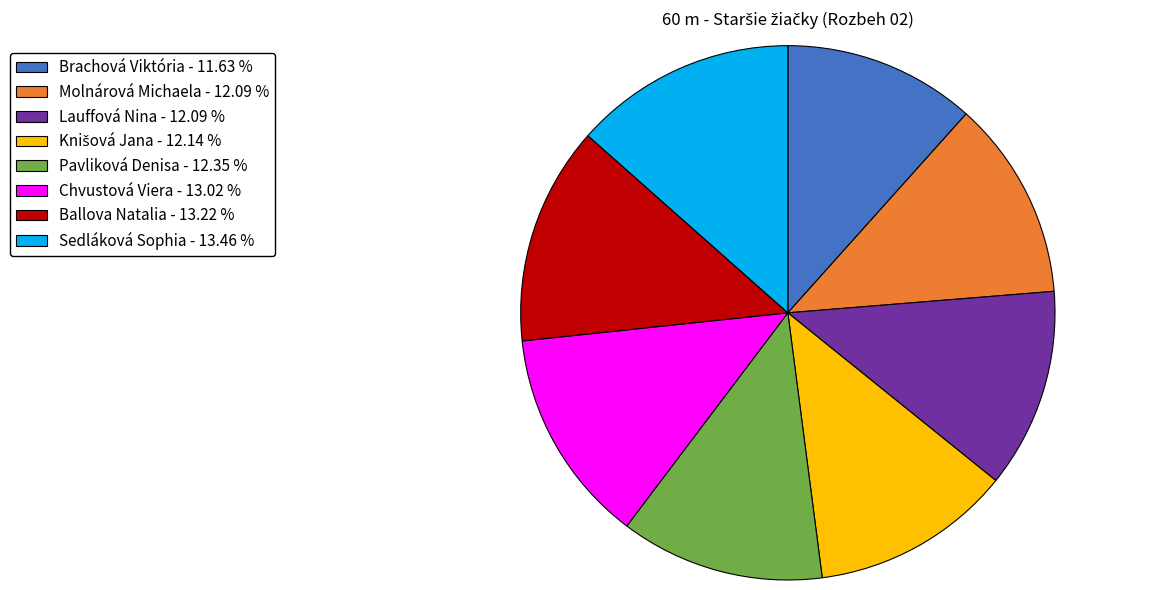

How many segments does this pie chart have?

8